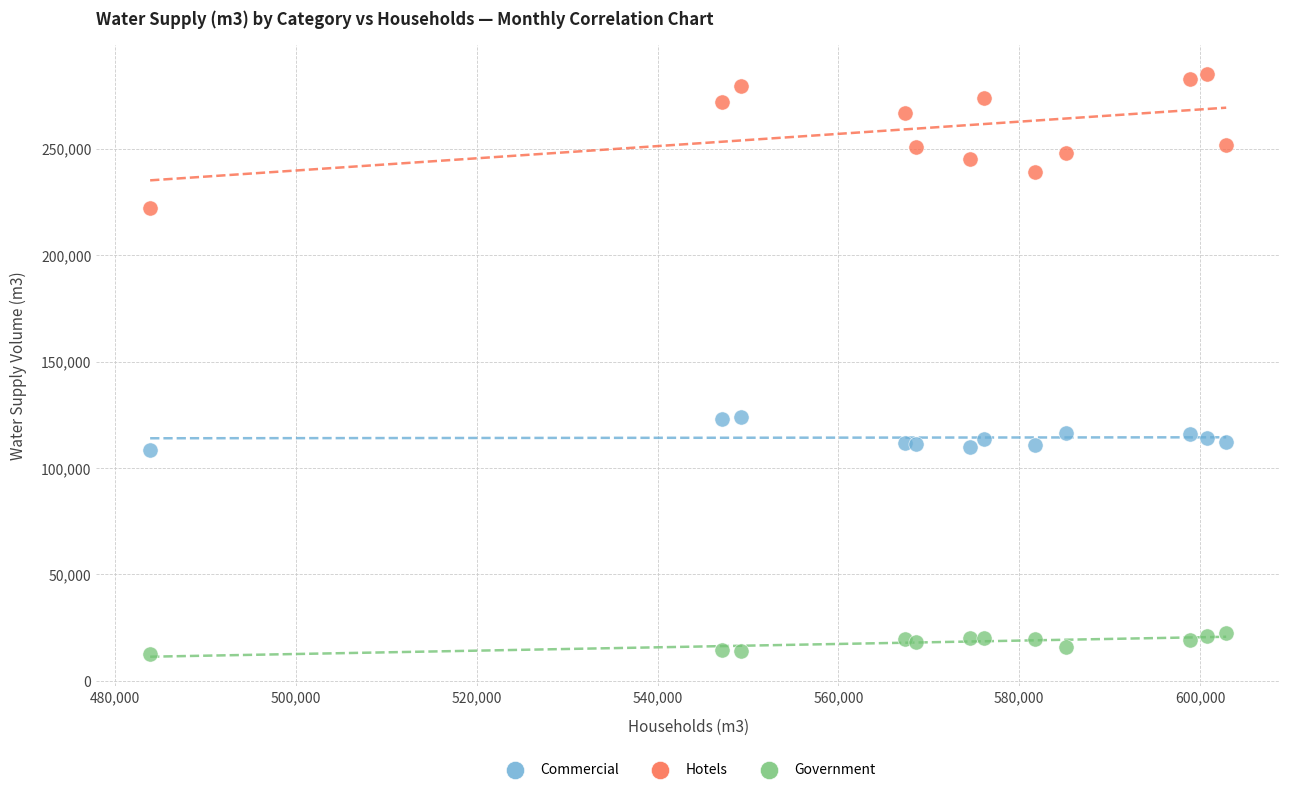

Which series contains the lowest Y value?

Government